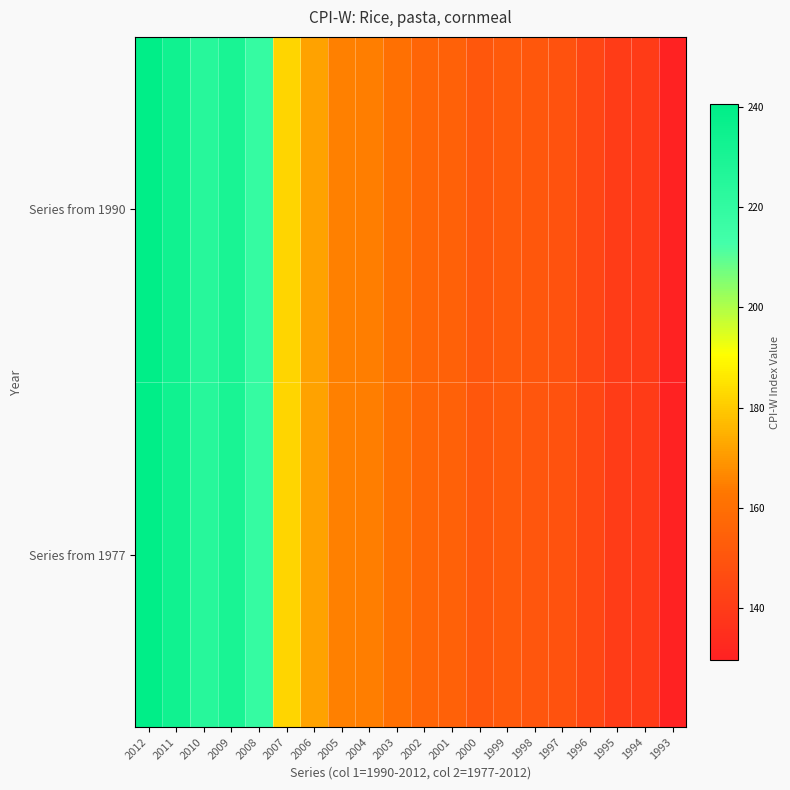

Reading left to right, what are all the values shown in this chart?

Series from 1990: 2012=240.4	2011=233.5	2010=224.1	2009=229.8	2008=218.6	2007=182.3	2006=172.1	2005=165.1	2004=164.5	2003=160.7	2002=156.3	2001=154.8	2000=150.8	1999=151.9	1998=150.5	1997=149.1	1996=144.4	1995=140.4	1994=139.9	1993=129.8
Series from 1977: 2012=240.4	2011=233.5	2010=224.1	2009=229.8	2008=218.6	2007=182.3	2006=172.1	2005=165.1	2004=164.5	2003=160.7	2002=156.3	2001=154.8	2000=150.8	1999=151.9	1998=150.5	1997=149.1	1996=144.5	1995=140.4	1994=139.9	1993=129.8